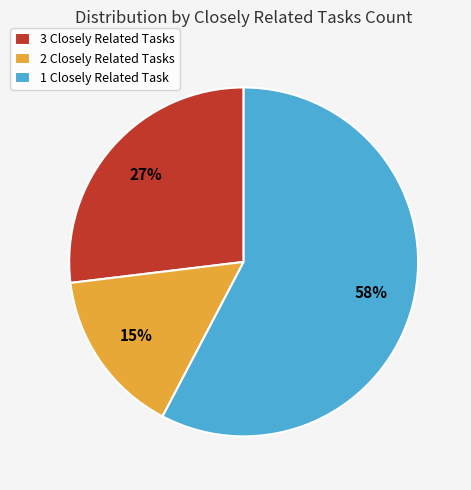

The 3 Closely Related Tasks slice represents 27% of the pie. True or false?

True